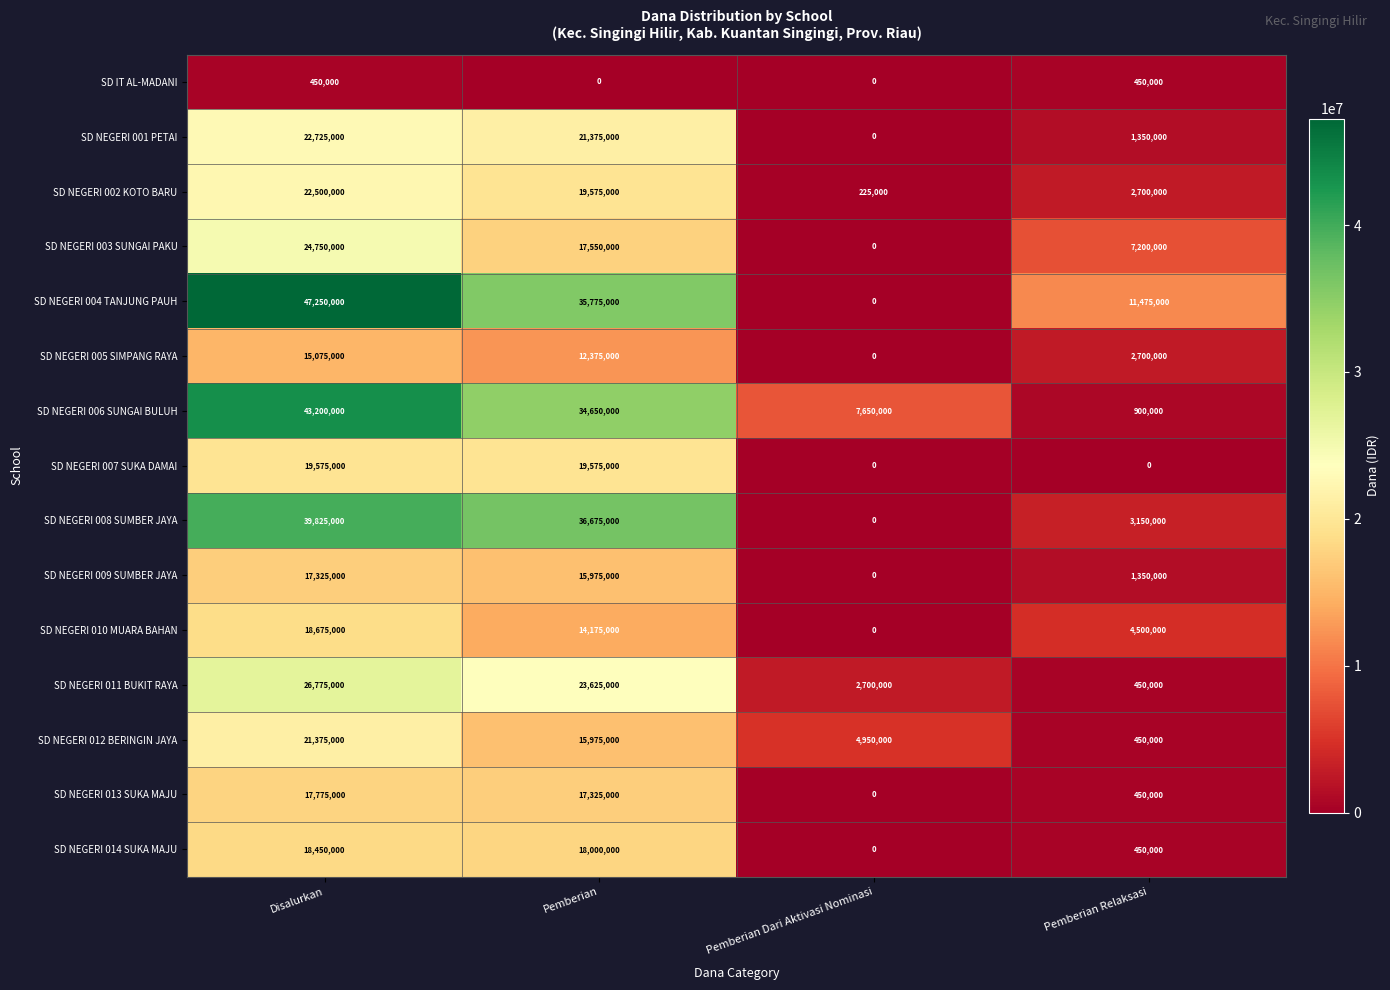

Rank the series by their maximum value, from lowest to highest.

SD IT AL-MADANI, SD NEGERI 005 SIMPANG RAYA, SD NEGERI 009 SUMBER JAYA, SD NEGERI 013 SUKA MAJU, SD NEGERI 014 SUKA MAJU, SD NEGERI 010 MUARA BAHAN, SD NEGERI 007 SUKA DAMAI, SD NEGERI 012 BERINGIN JAYA, SD NEGERI 002 KOTO BARU, SD NEGERI 001 PETAI, SD NEGERI 003 SUNGAI PAKU, SD NEGERI 011 BUKIT RAYA, SD NEGERI 008 SUMBER JAYA, SD NEGERI 006 SUNGAI BULUH, SD NEGERI 004 TANJUNG PAUH